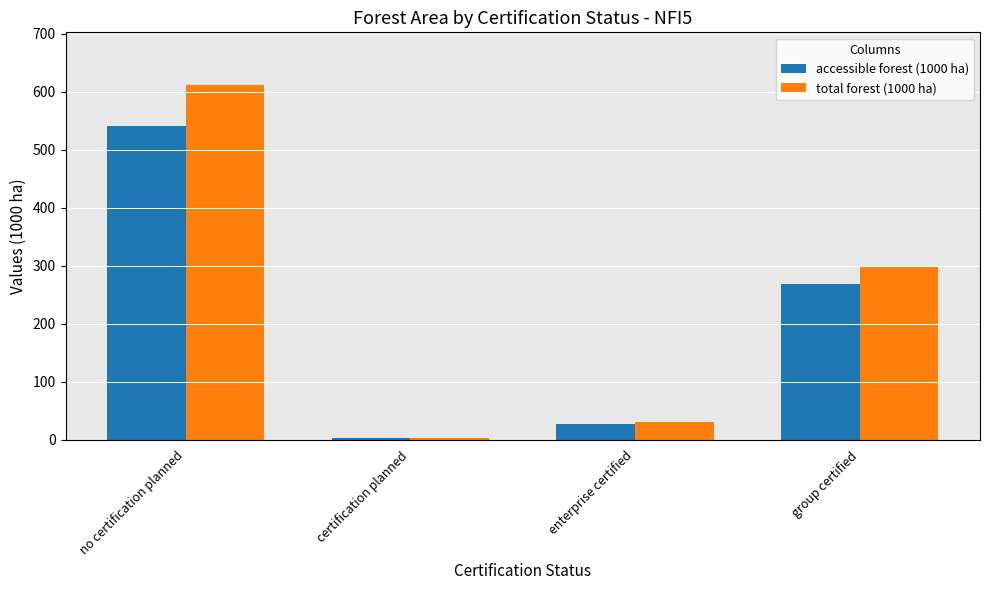

How many values in the total forest (1000 ha) series are below 298?

2